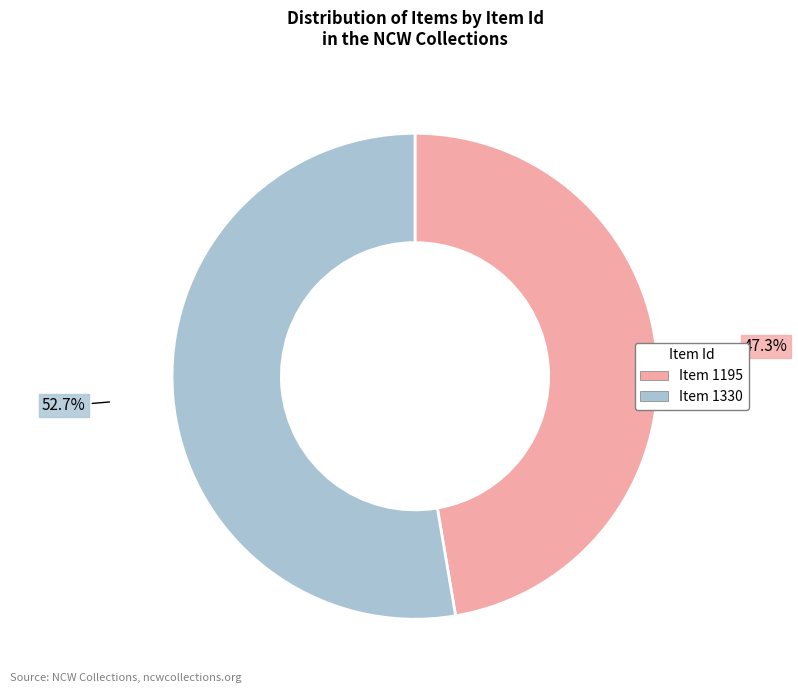

To the nearest percent, what portion does Item 1330 represent?

53%